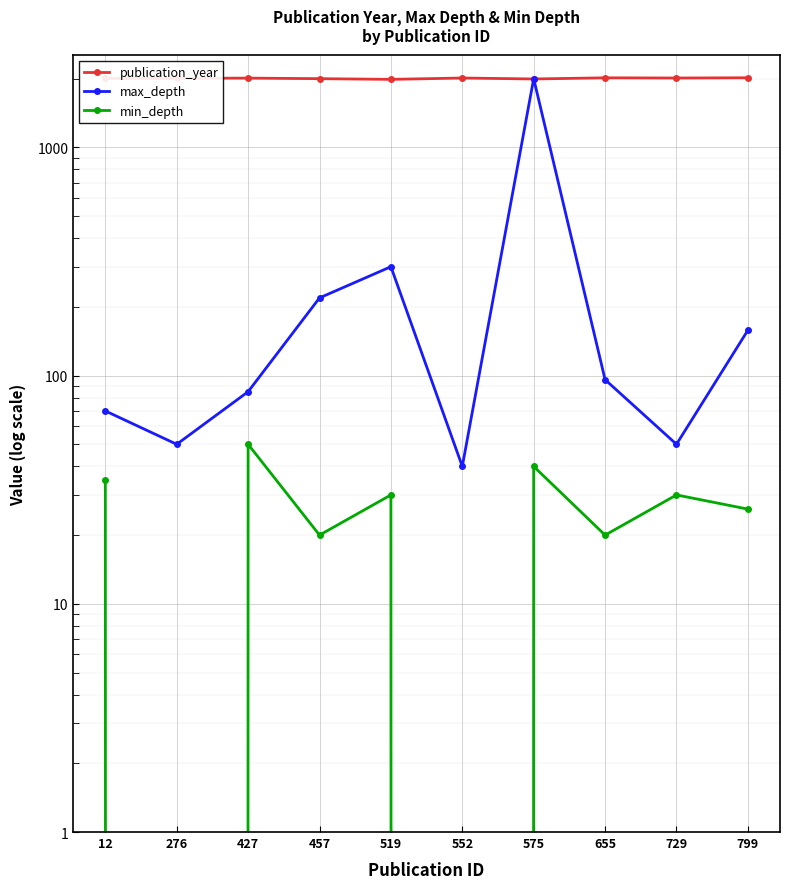

What is the value of the min_depth point at the 9th from the left?

30